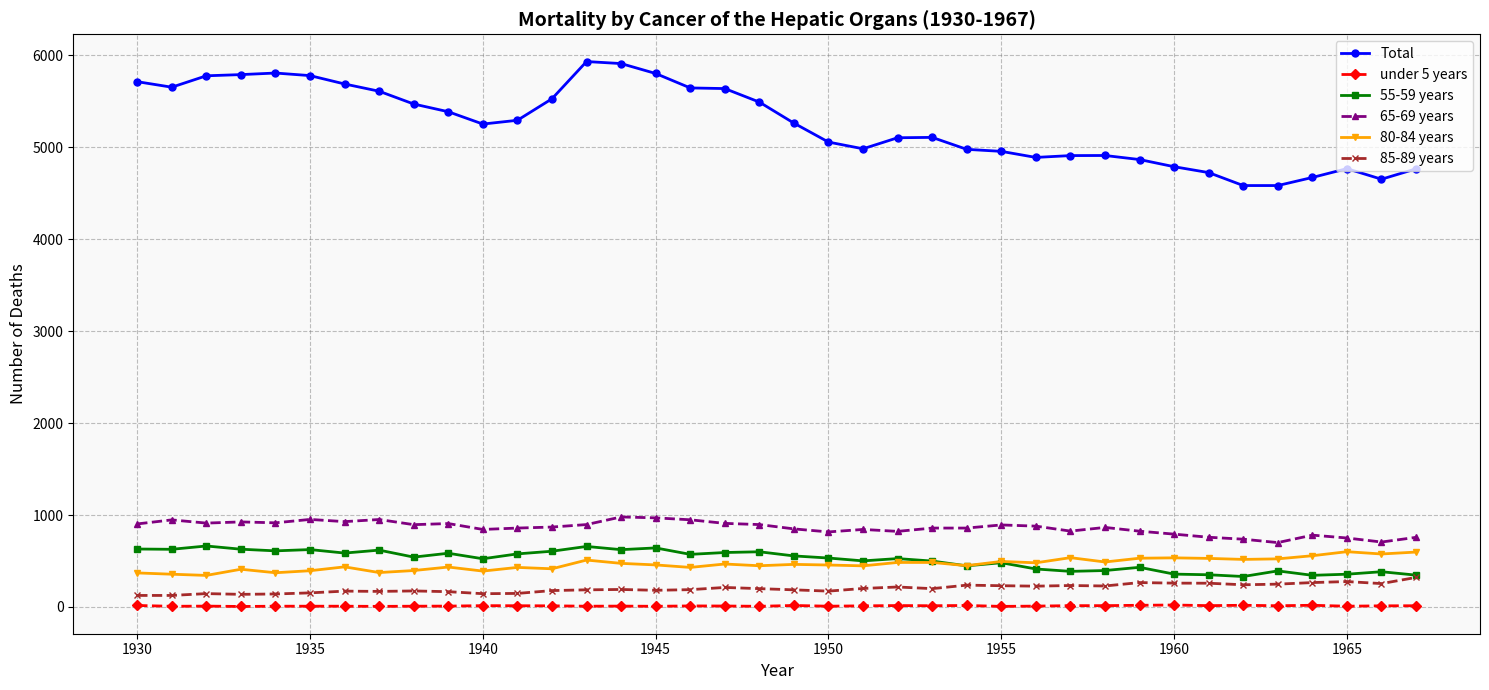

Count the number of data series in this chart.

6